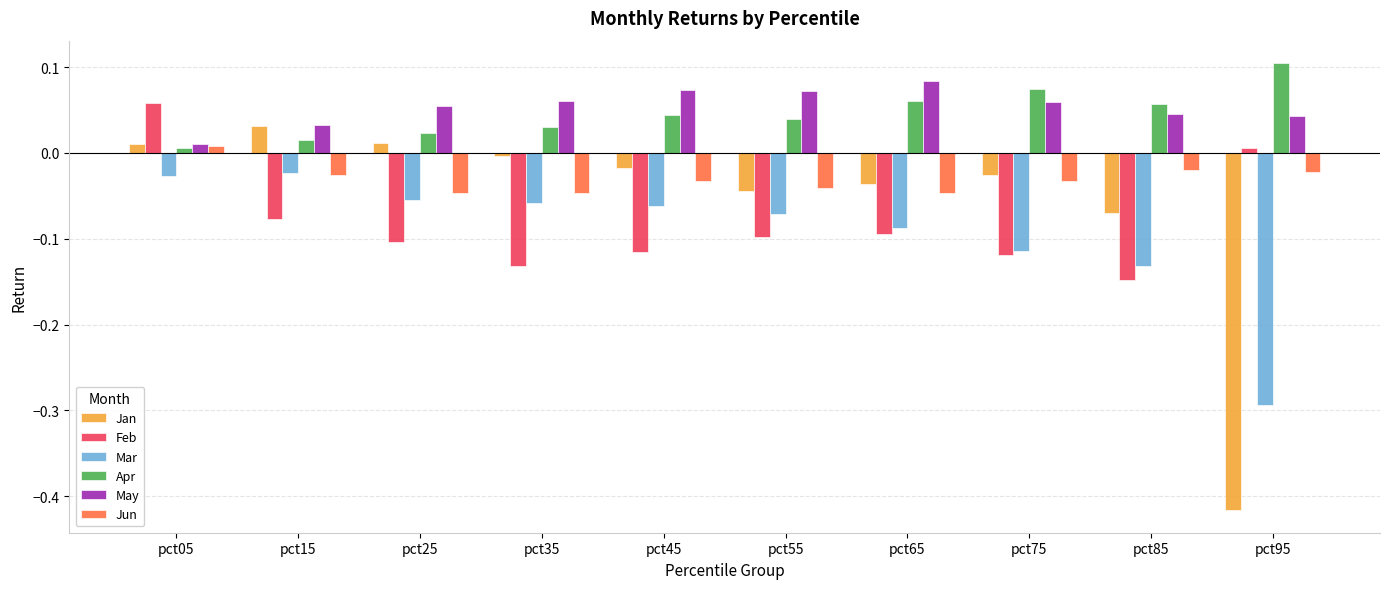

Count the number of data series in this chart.

6